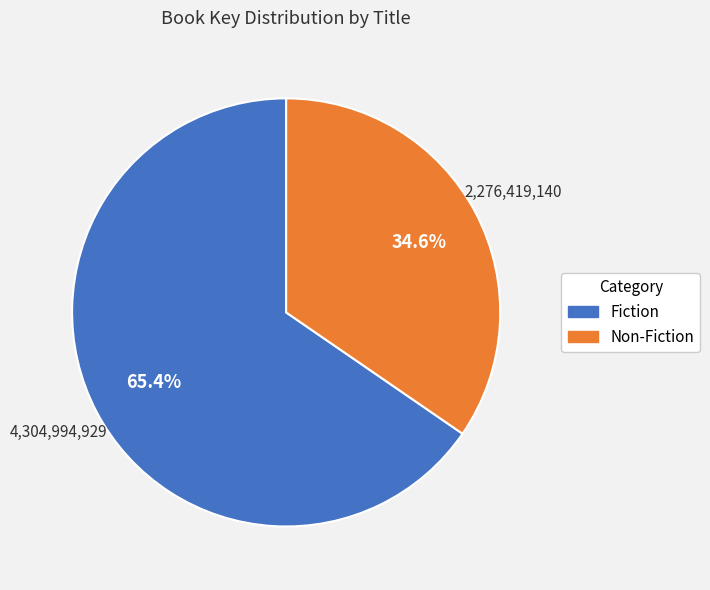

Does any single category account for the majority?

Yes